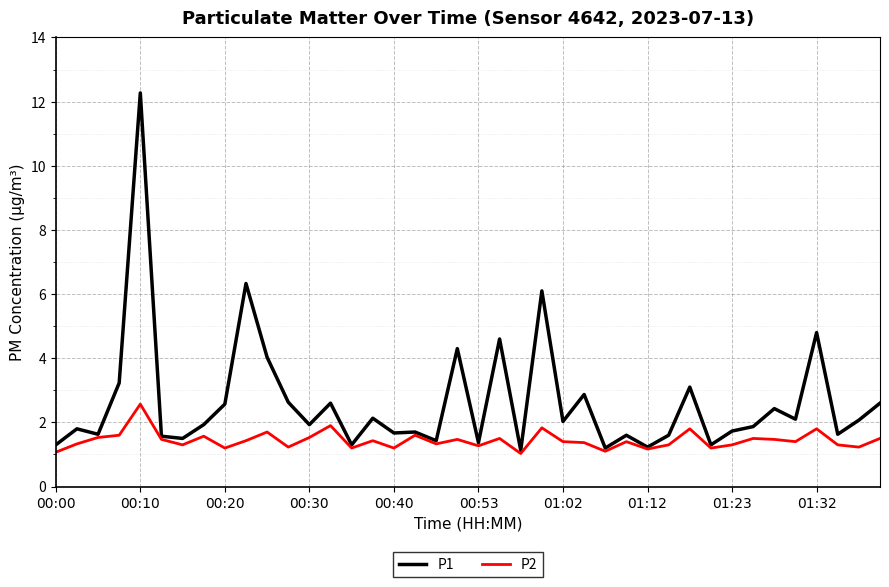

True or false: P2 has more than 0 points higher than both neighbors.

True